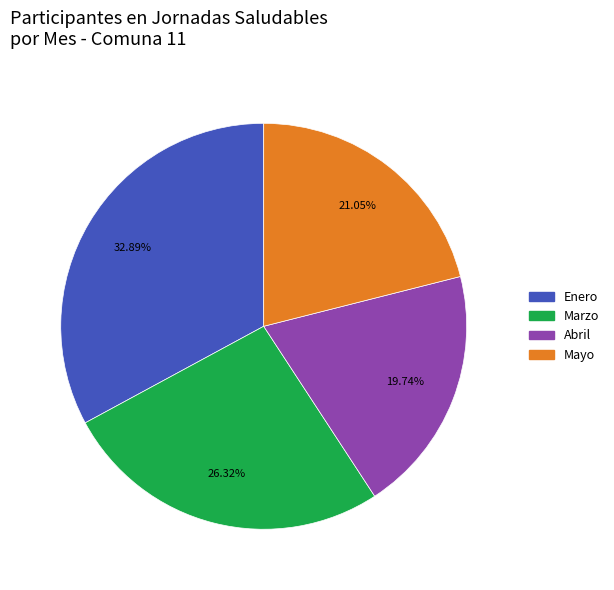

Is there a majority slice in this chart?

No